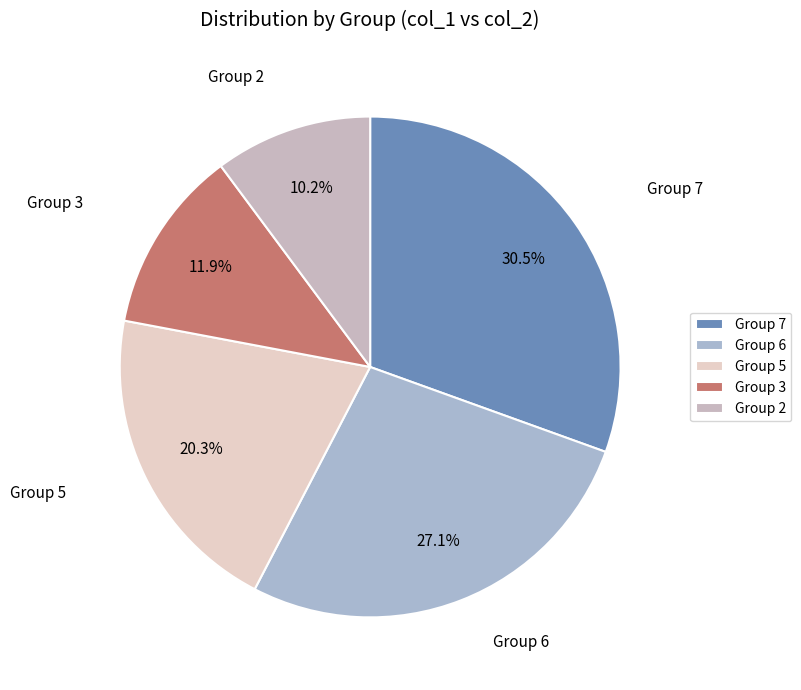

Do Group 6 and Group 7 together represent more than half of the pie?

Yes